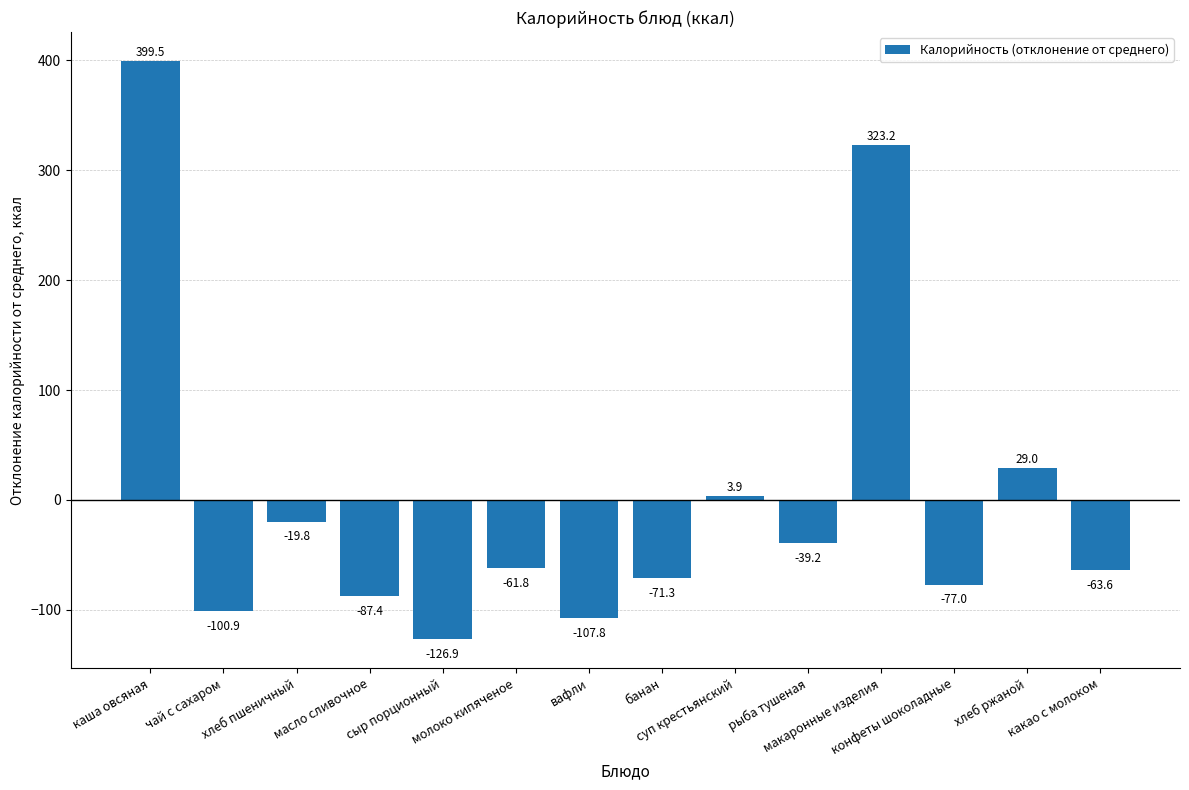

Reading left to right, list all the values displayed in this chart.

каша овсяная=399.5	чай с сахаром=-100.9	хлеб пшеничный=-19.8	масло сливочное=-87.4	сыр порционный=-126.9	молоко кипяченое=-61.8	вафли=-107.8	банан=-71.3	суп крестьянский=3.9	рыба тушеная=-39.2	макаронные изделия=323.2	конфеты шоколадные=-77.0	хлеб ржаной=29.0	какао с молоком=-63.6